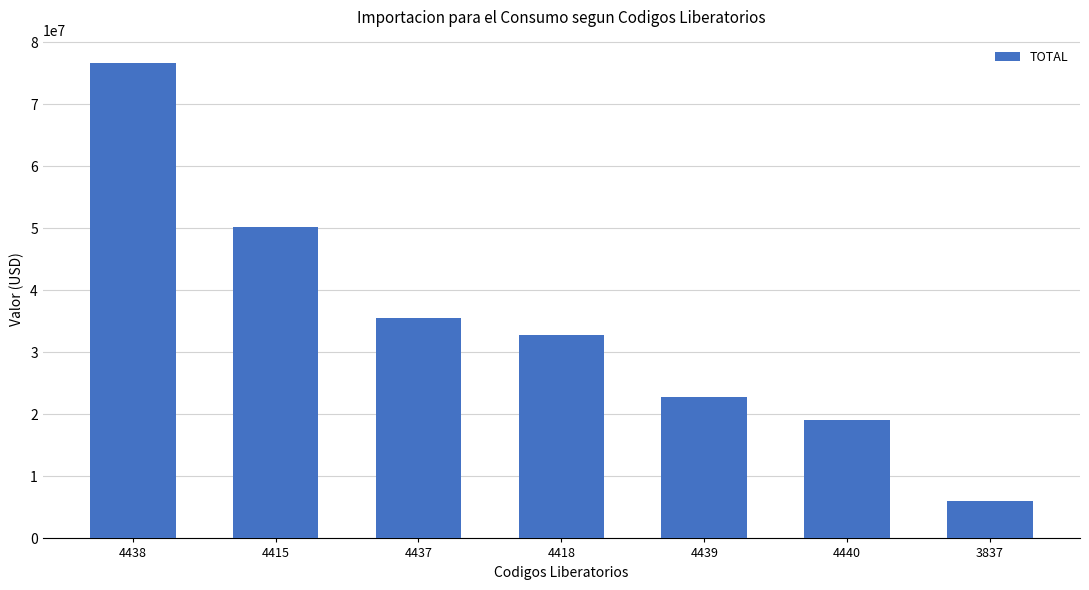

Which label corresponds to the smallest value in the chart?

3837